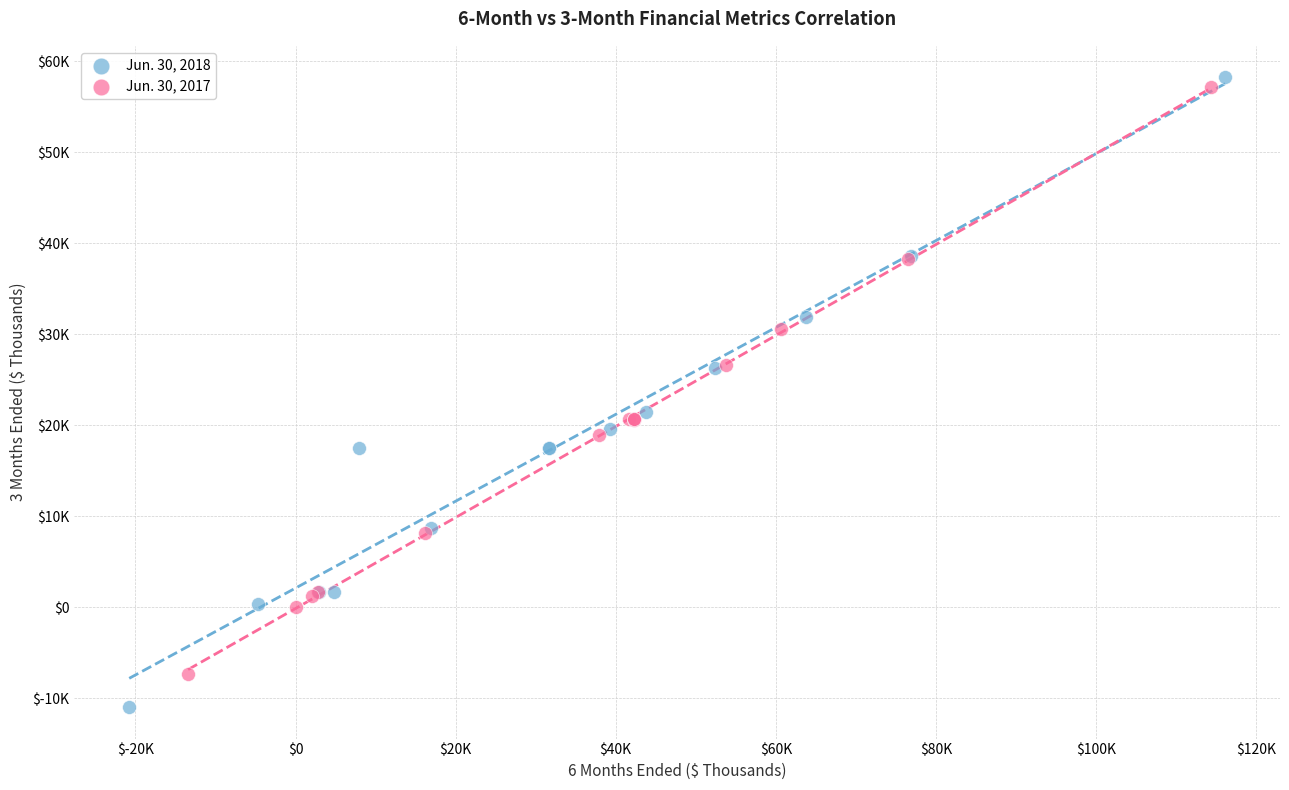

Which series reaches the minimum Y coordinate?

Jun. 30, 2018